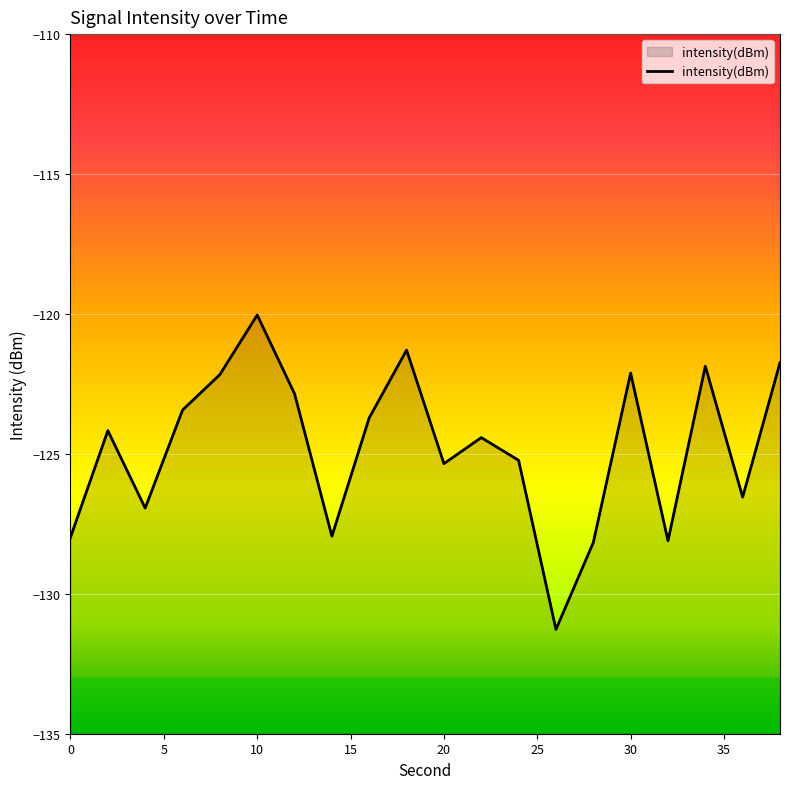

At which label does the data first exceed -124?

6